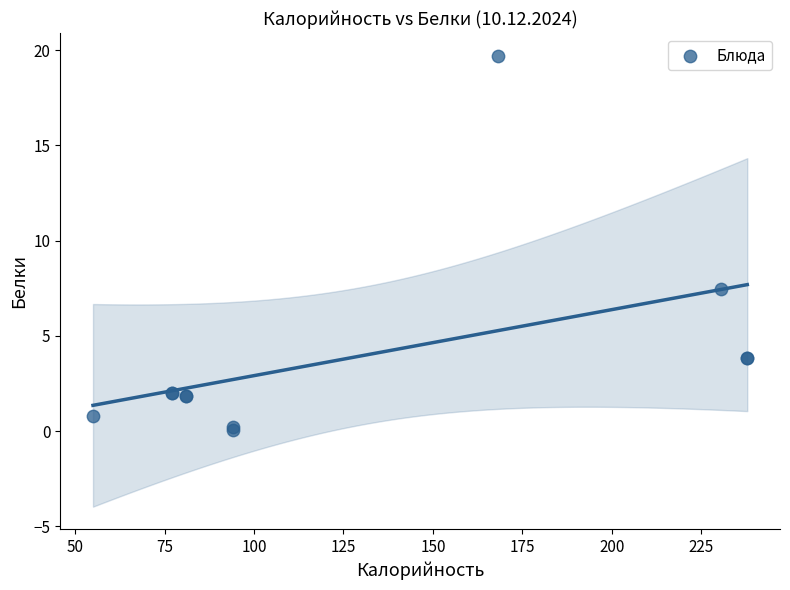

What Y value in the scatter plot is closest to 9?

7.5